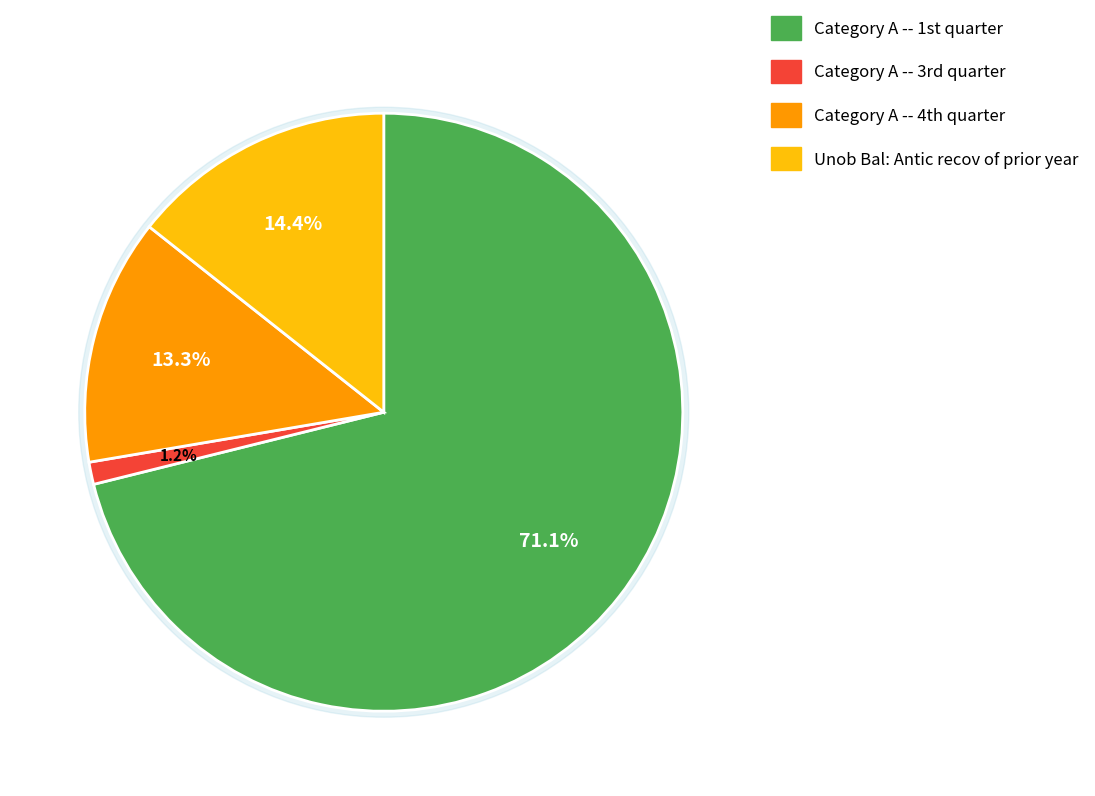

Rank the categories by value from lowest to highest.

Category A -- 3rd quarter, Category A -- 4th quarter, Unob Bal: Antic recov of prior year, Category A -- 1st quarter